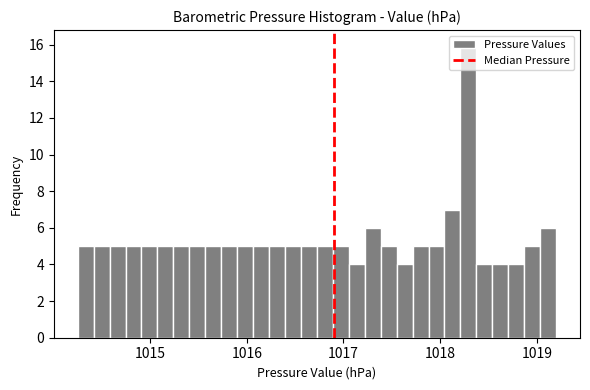

Read against the x-axis, roughly where is the centre of the tallest bar?

1018.3